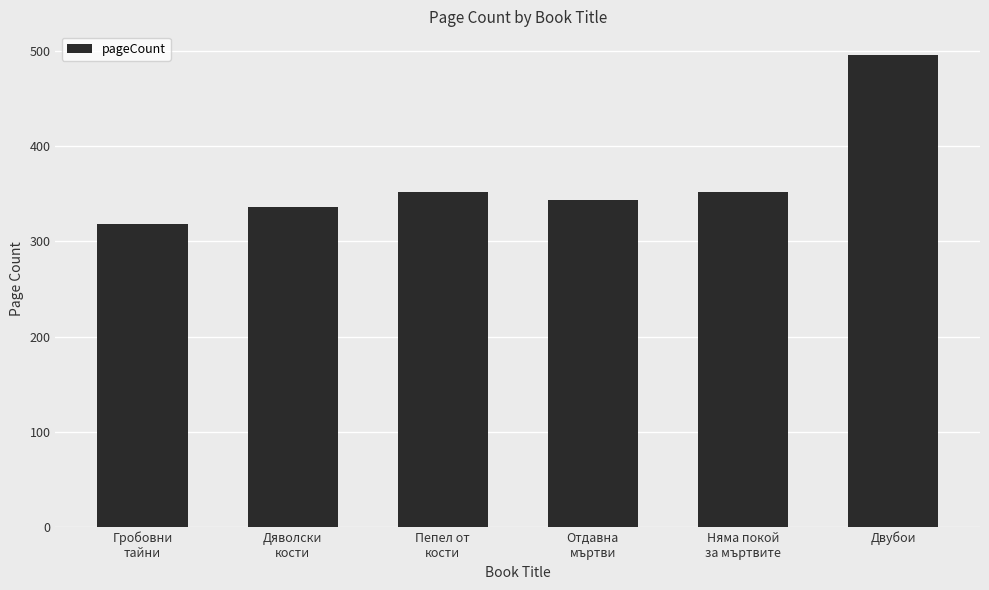

Is it true that the value at Двубои is 282?

False